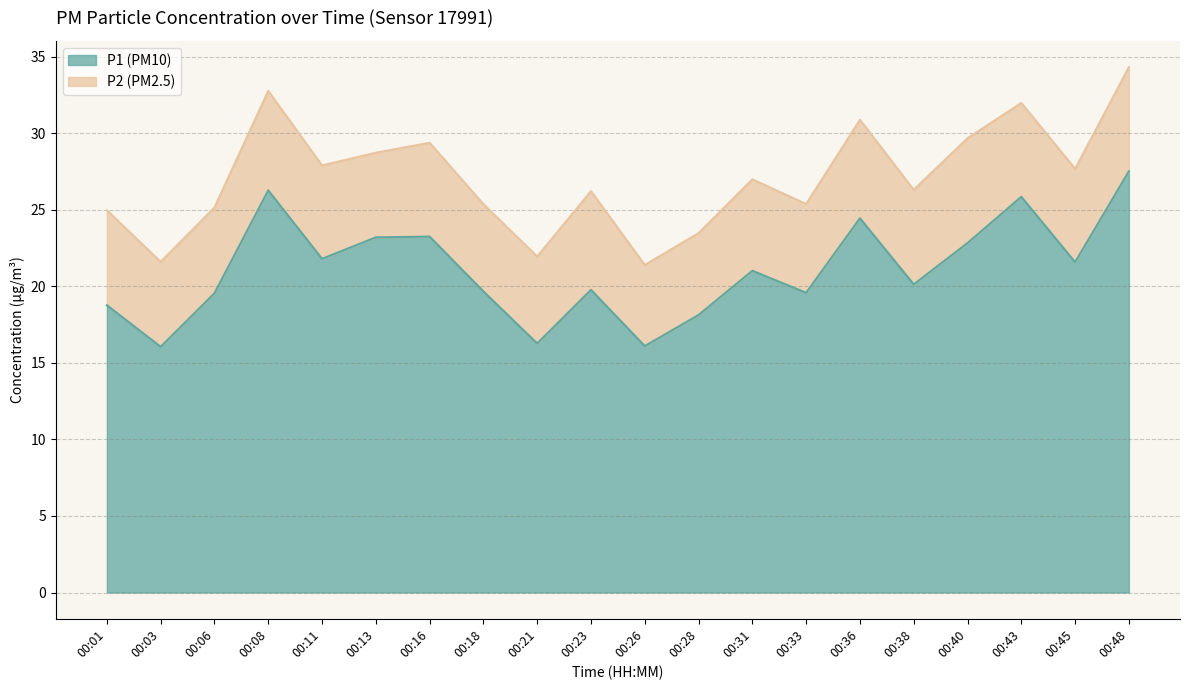

What is the change in value from 00:36 to 00:40?

-1.6